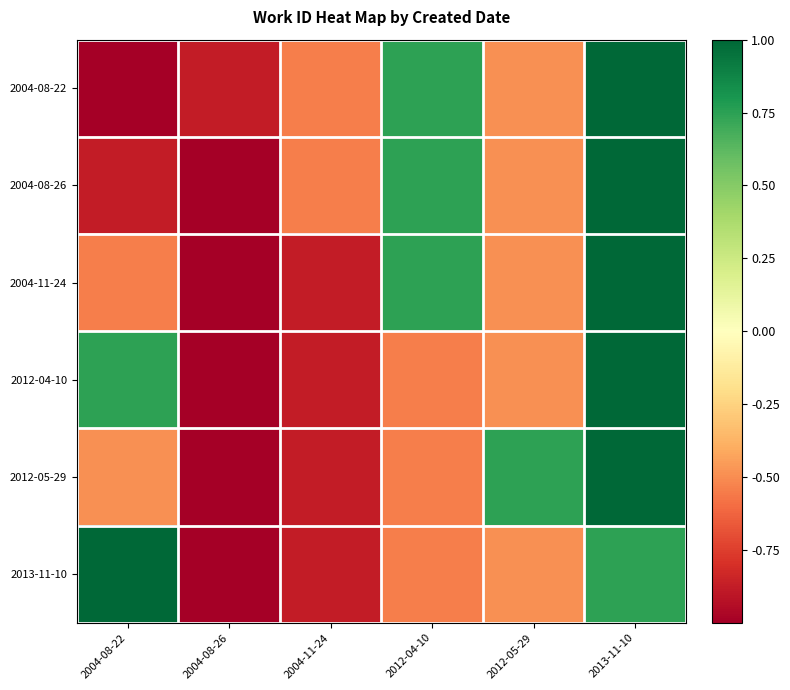

At which category is the sum across all series the highest?

2013-11-10